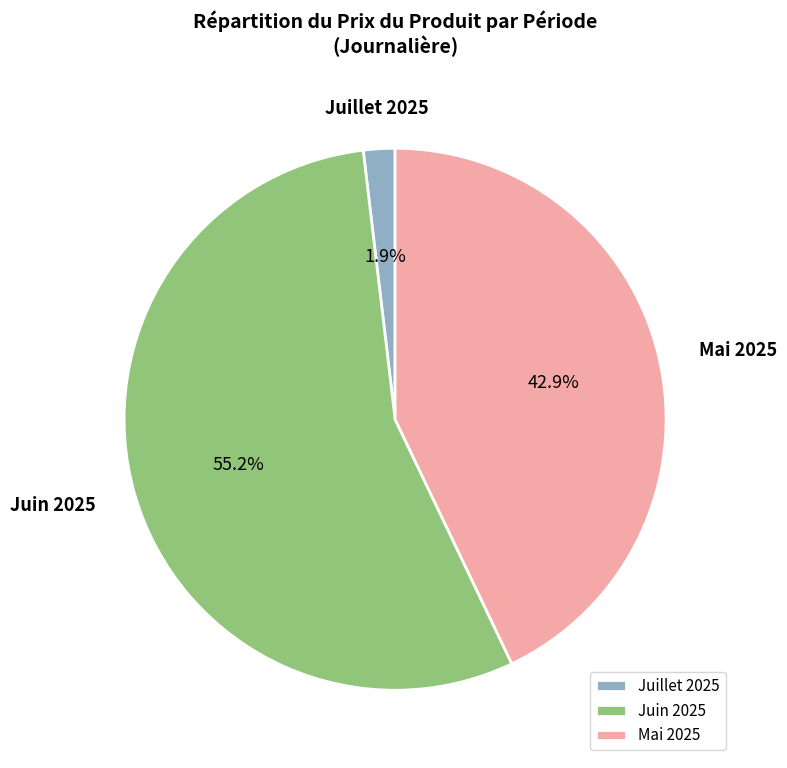

How many segments does this pie chart have?

3